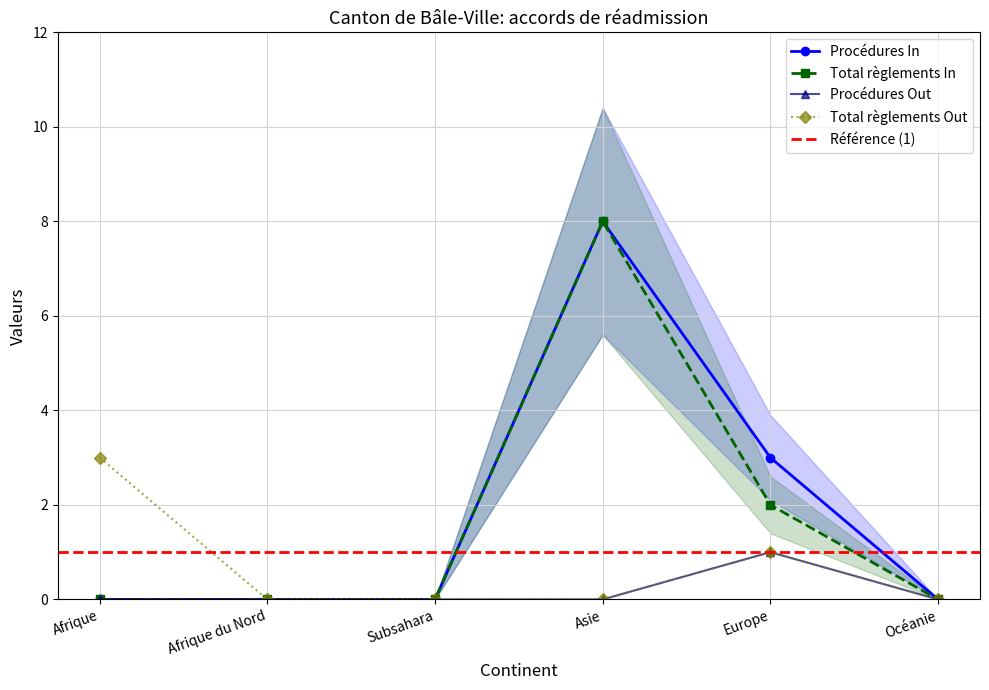

What is the sum of the Total règlements (radiations incl.) In values at Asie and Subsahara?

8